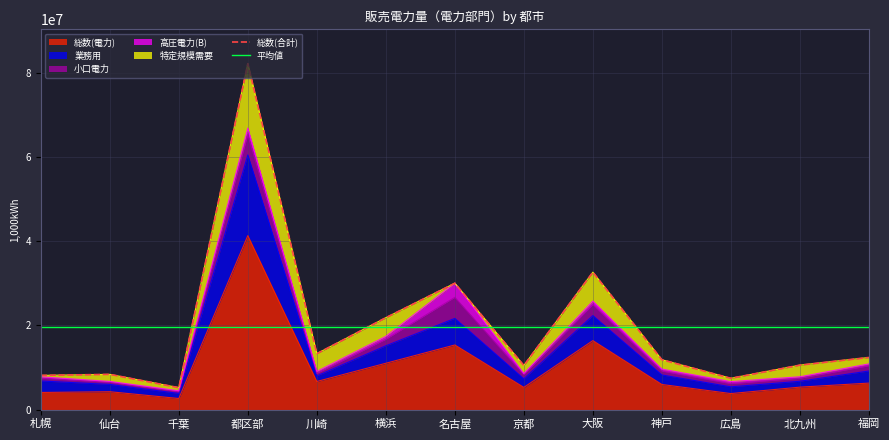

Read the 特定規模需要 value at 横浜, to the nearest 100.

4438400